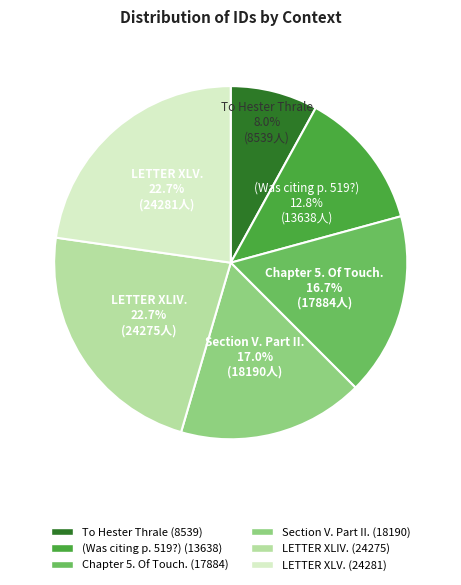

Does any single category account for the majority?

No